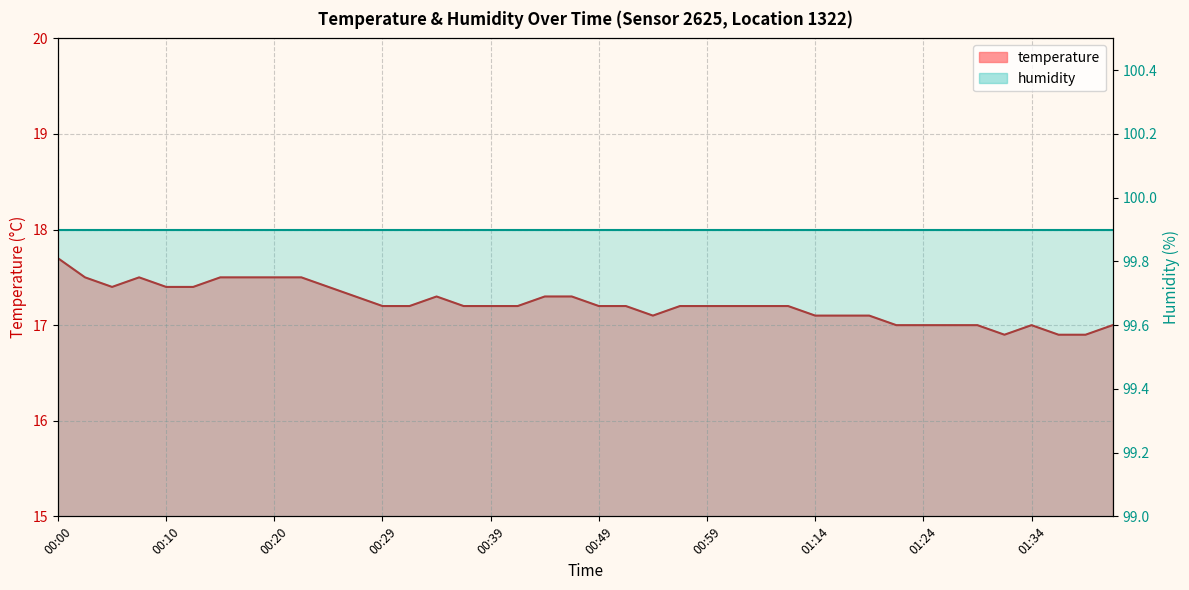

What is the change in value from 00:56 to 01:31?

-0.3